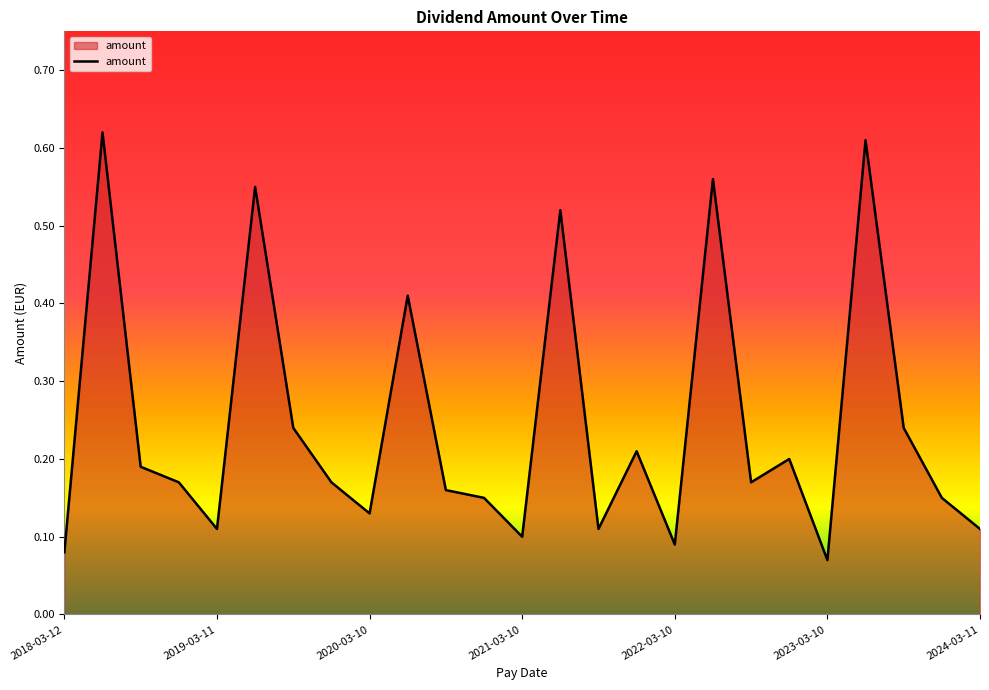

How many lines are shown in the chart?

1